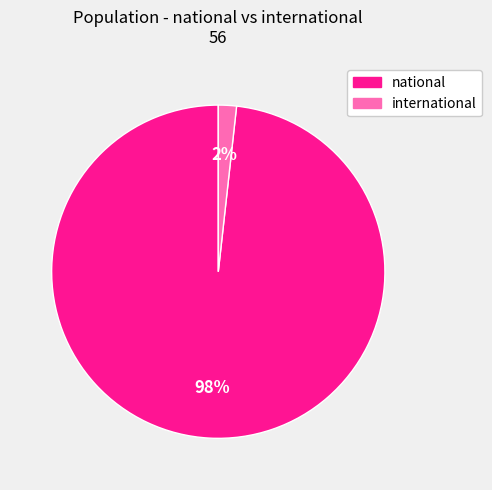

To the nearest percent, what percentage of the pie is national?

98%